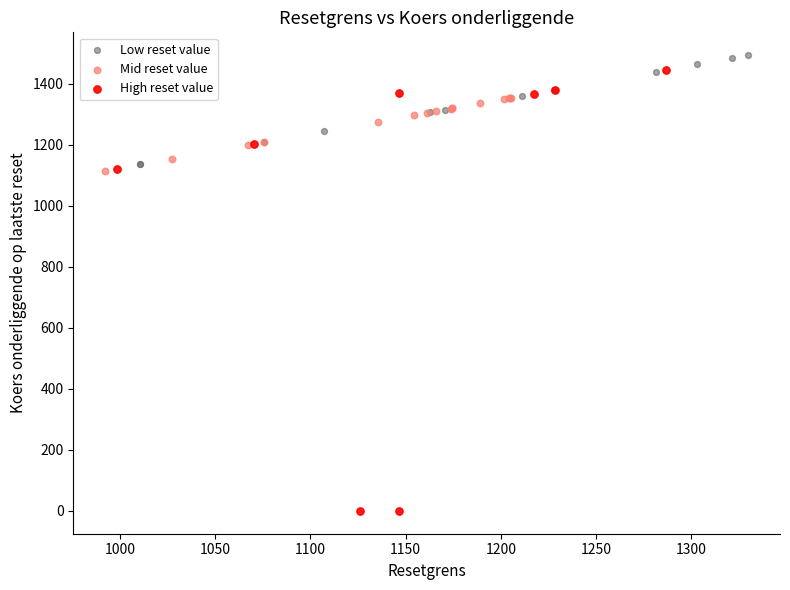

Which series has the widest spread of Y values?

High reset value